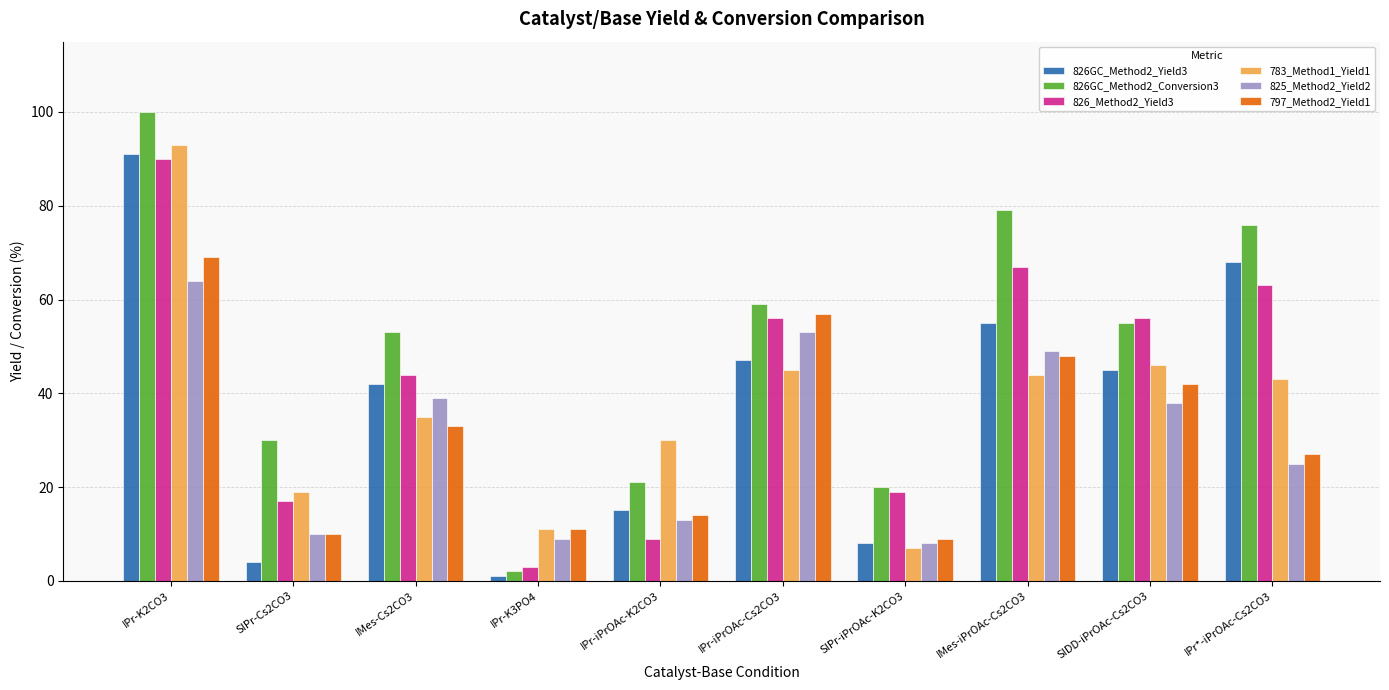

How many bars are there in each group?

6